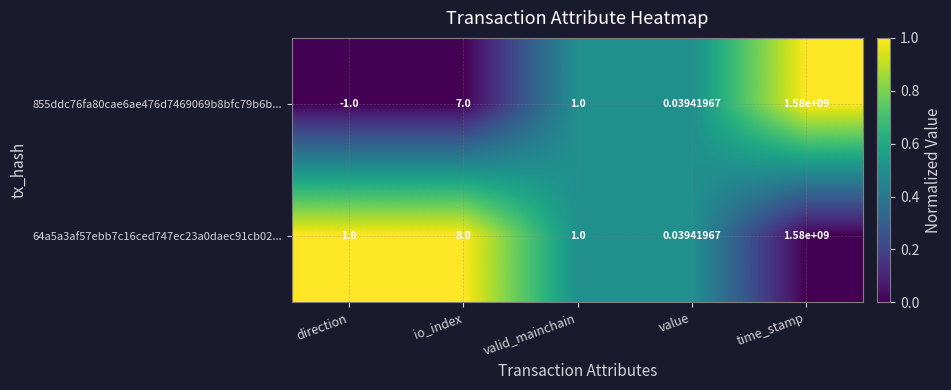

Is the value of 64a5a3af57ebb7c16ced747ec23a0daec91cb02... at io_index greater than the value of 855ddc76fa80cae6ae476d7469069b8bfc79b6b... at io_index?

Yes